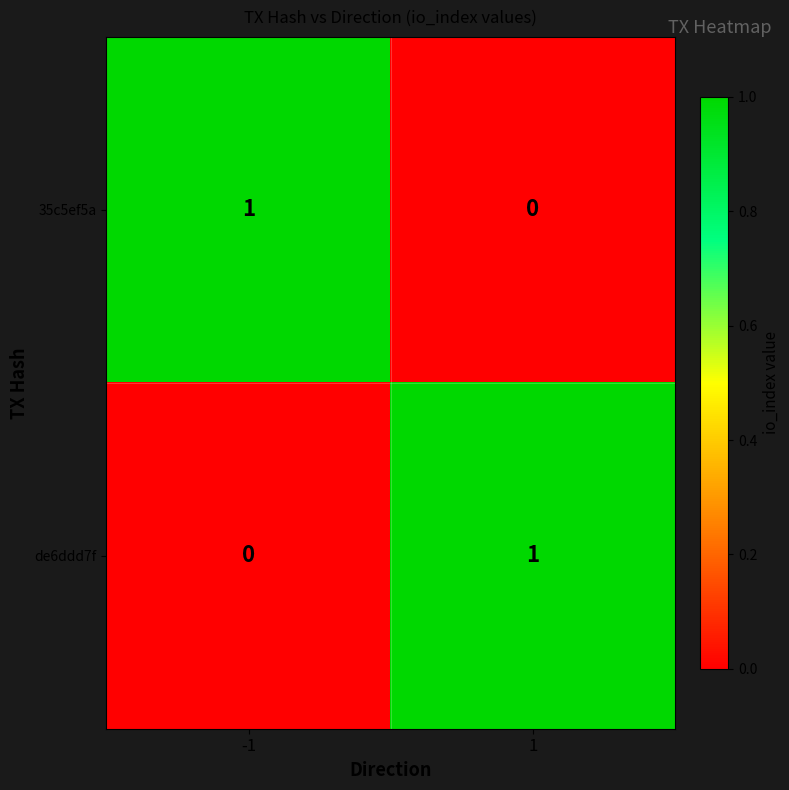

List the labels in order of de6ddd7f value, largest first.

1, -1